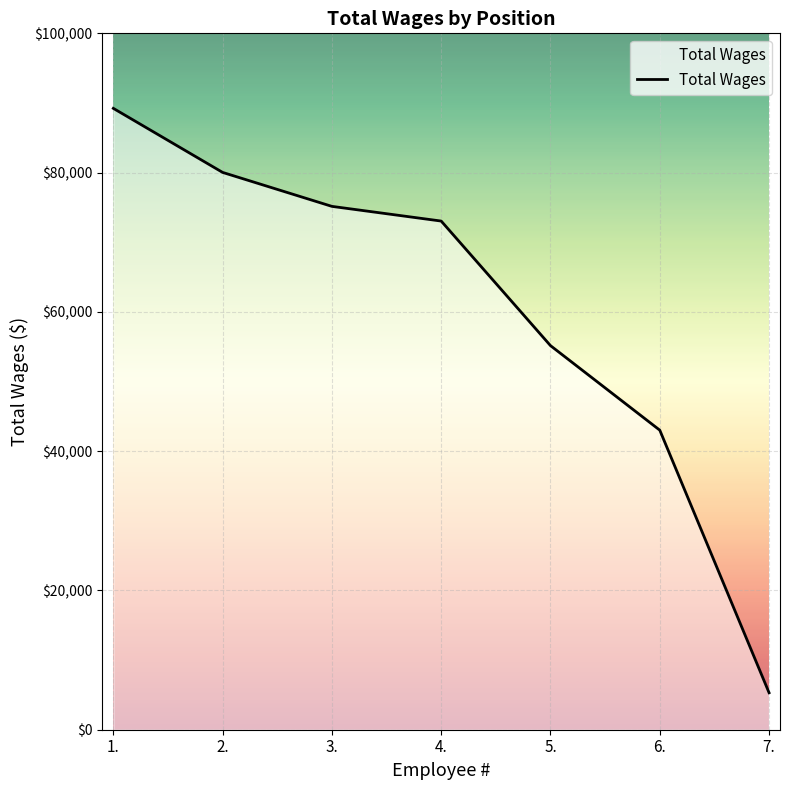

What is the approximate value at 2., to the nearest 10?

80030